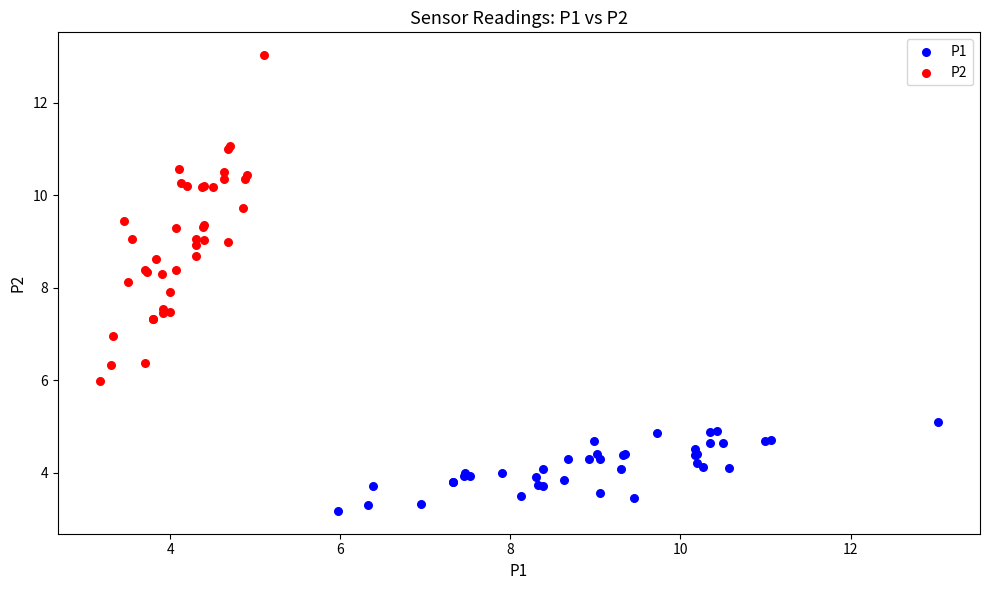

Which series reaches the minimum Y coordinate?

P1